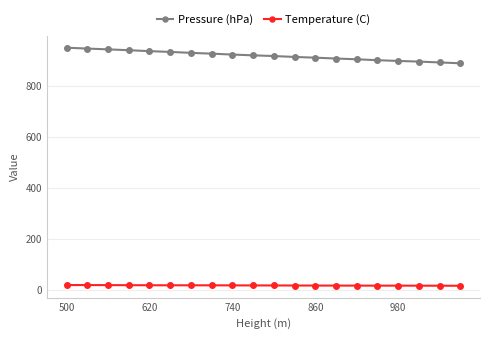

At how many categories does at least one series exceed 764?

20